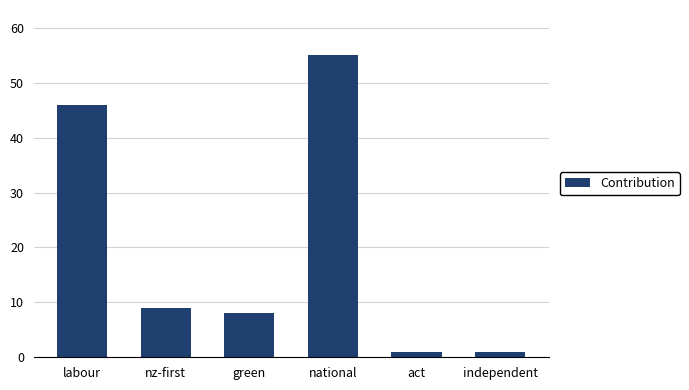

What is the value of the 3rd bar from the left?

8